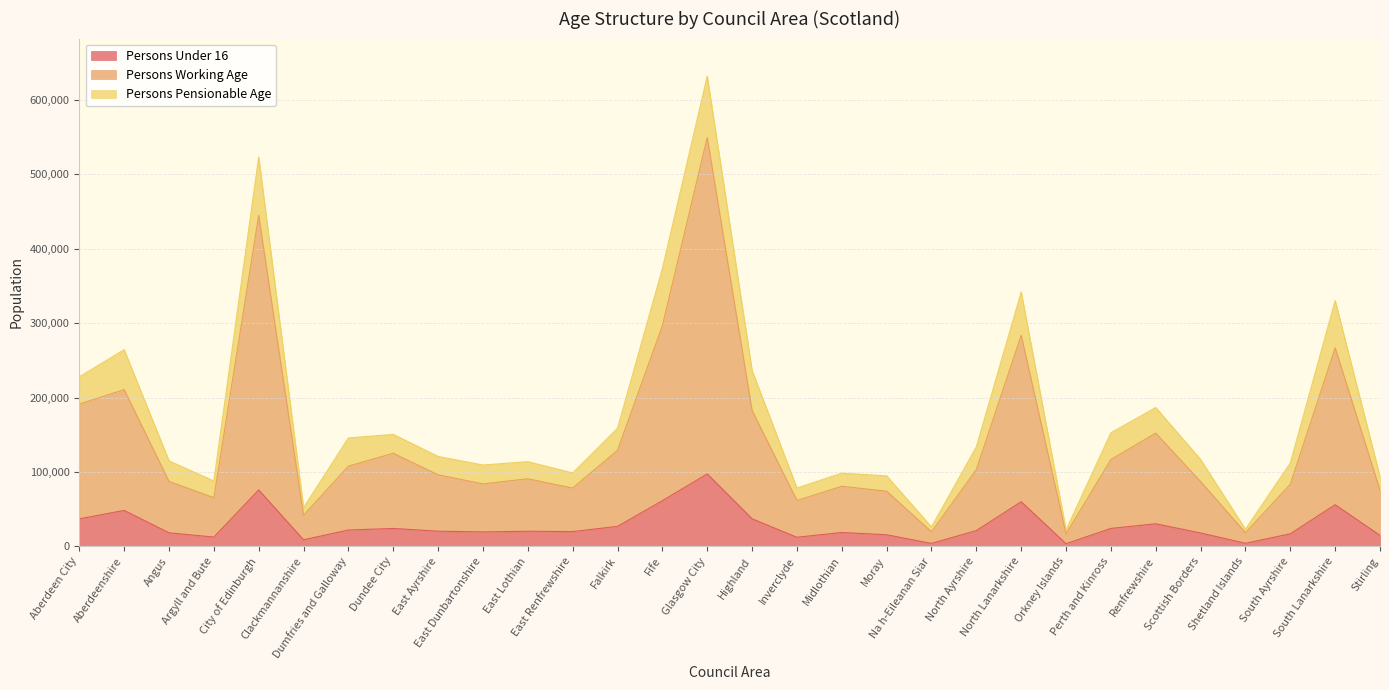

What is the sum of all Persons Under 16 values?

845623